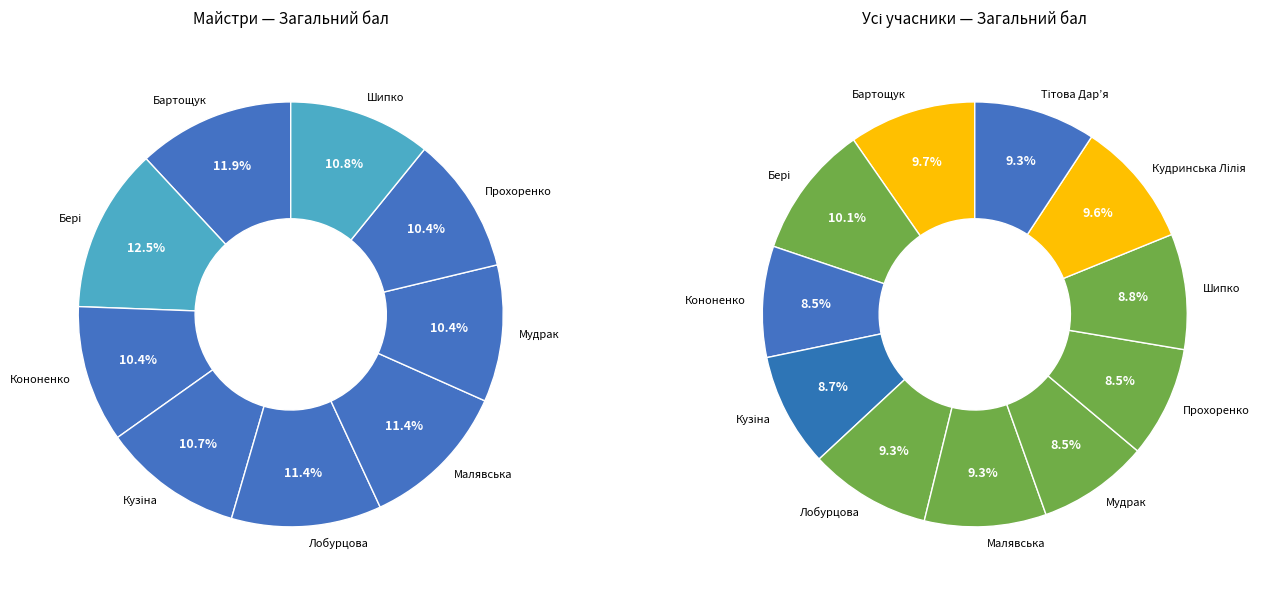

Does Кононенко account for over 50% of the chart?

No